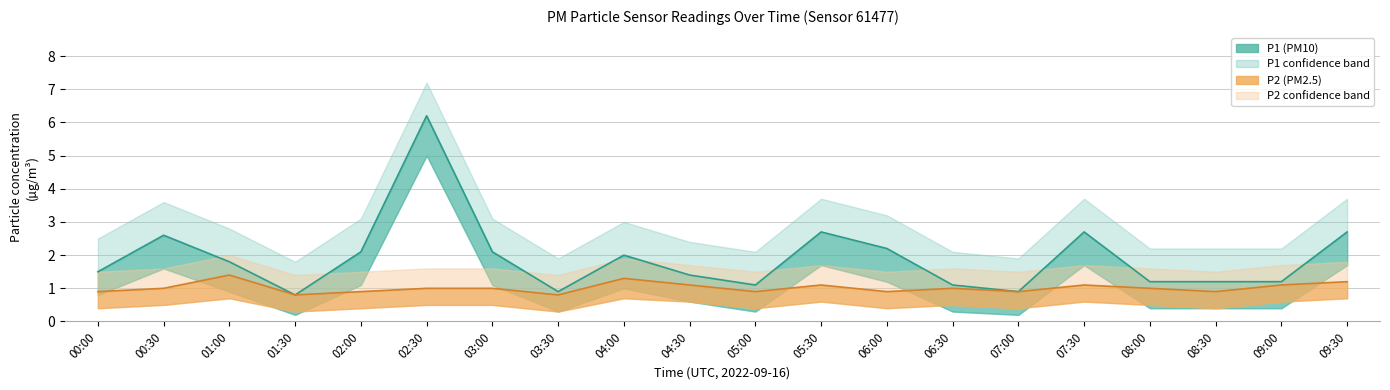

How many interior local peaks does the P2_lower series have?

5